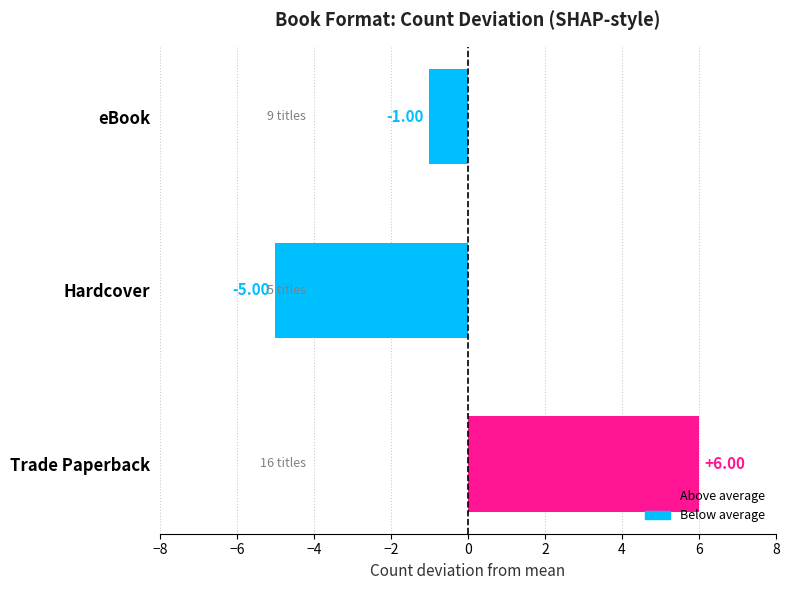

What is the difference between the maximum and minimum values?

11